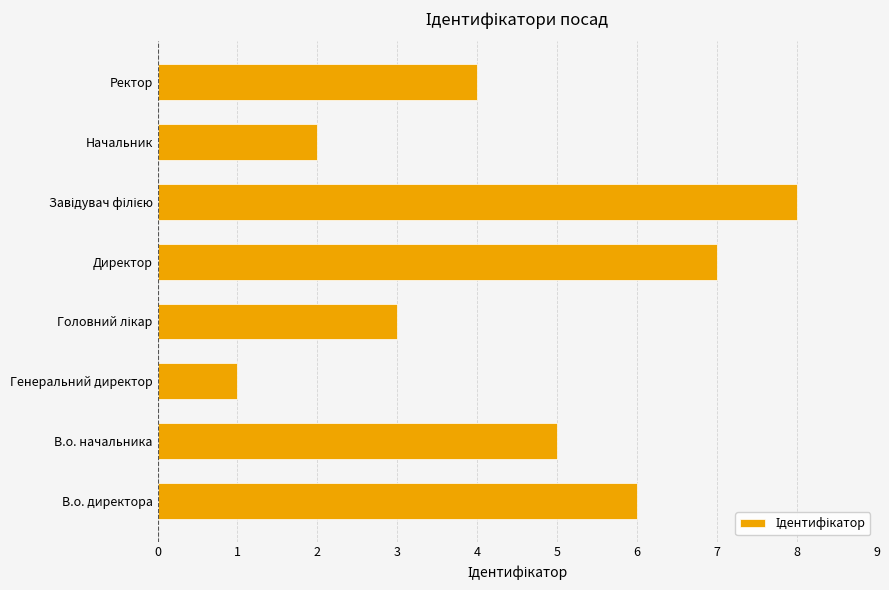

What is the maximum value shown in the chart?

8